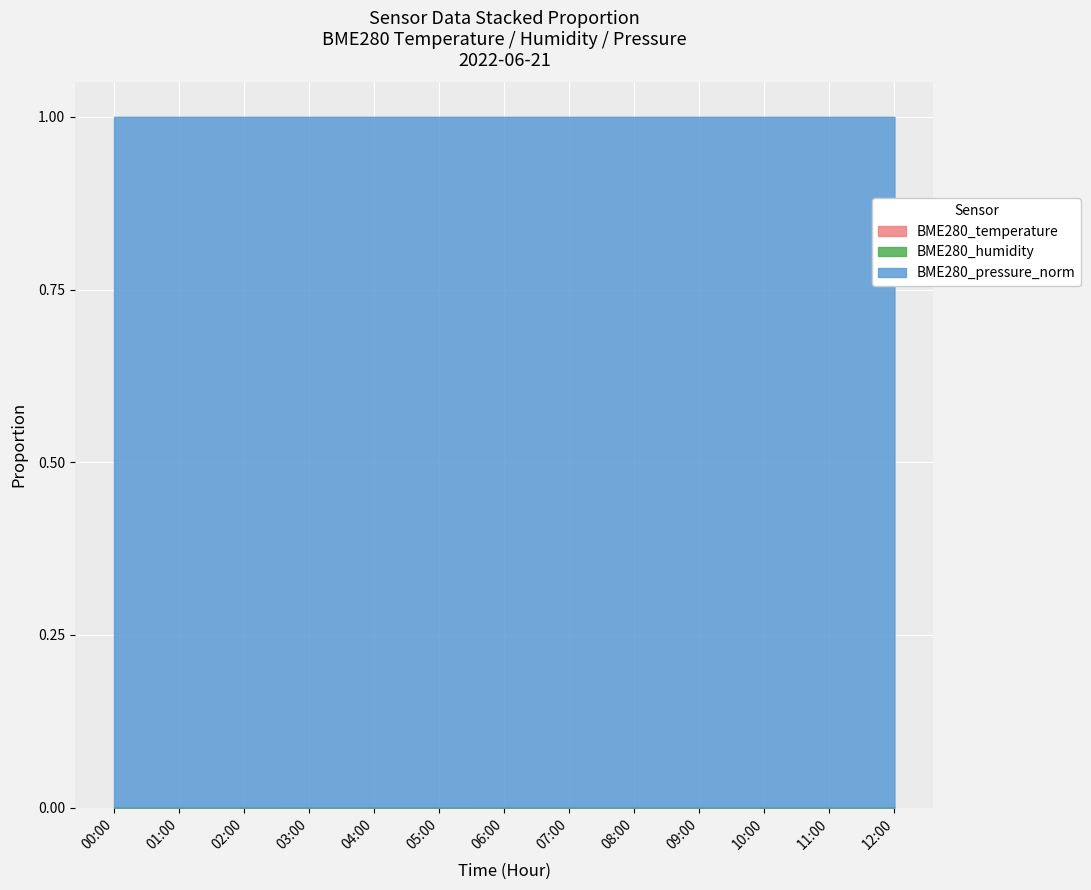

Between 00:00 and 08:00, which is larger?

08:00